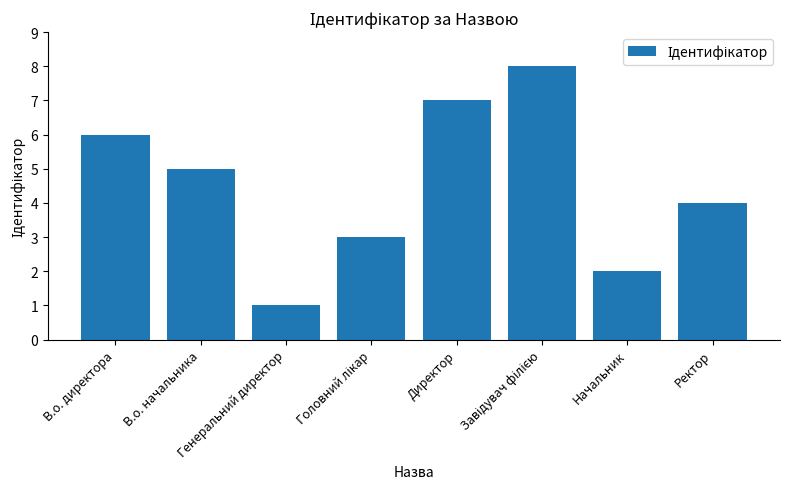

What is the sum of all values?

36